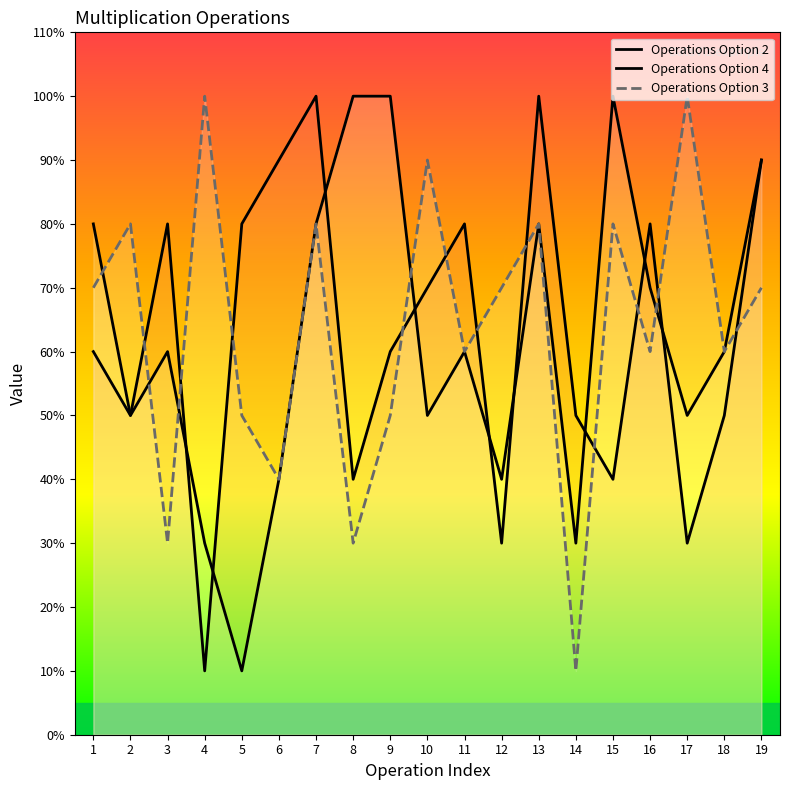

How many interior local valleys does the Operations Option 2 series have?

6